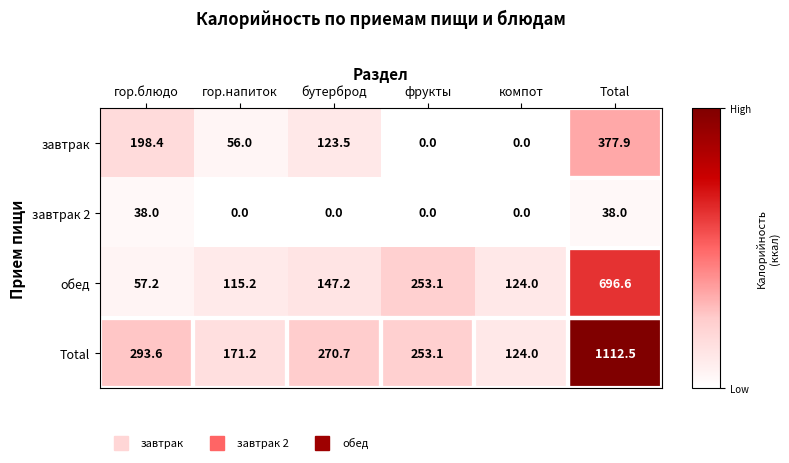

What is the maximum value shown in the chart?

1112.5